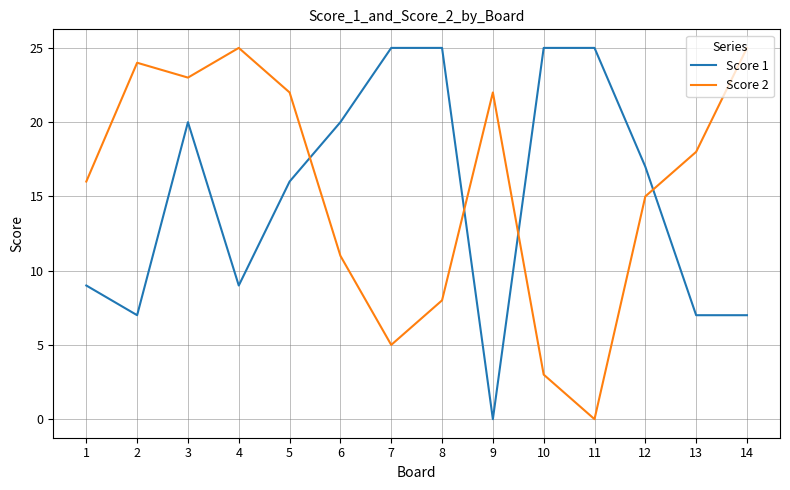

What is the difference between the maximum and minimum values in the Score 2 series?

25